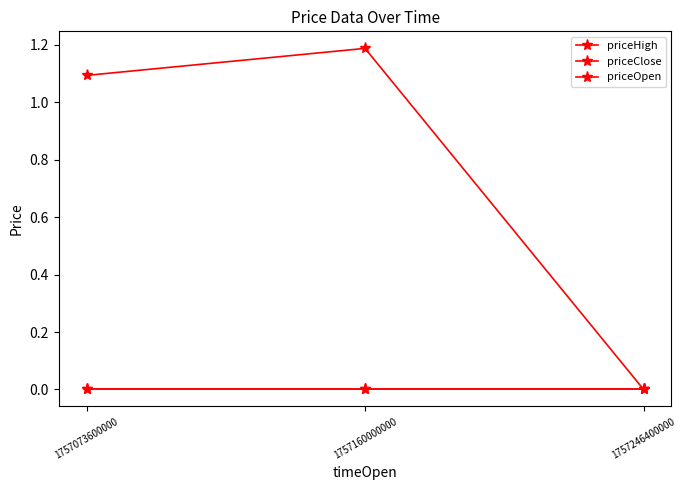

Where is priceClose nearest to the value 0?

1757160000000